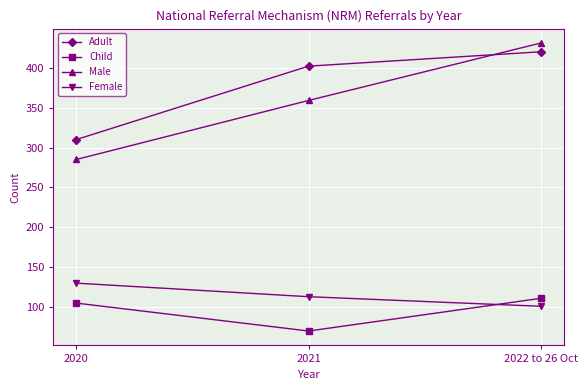

True or false: Adult has a value of 145 at 2020.

False